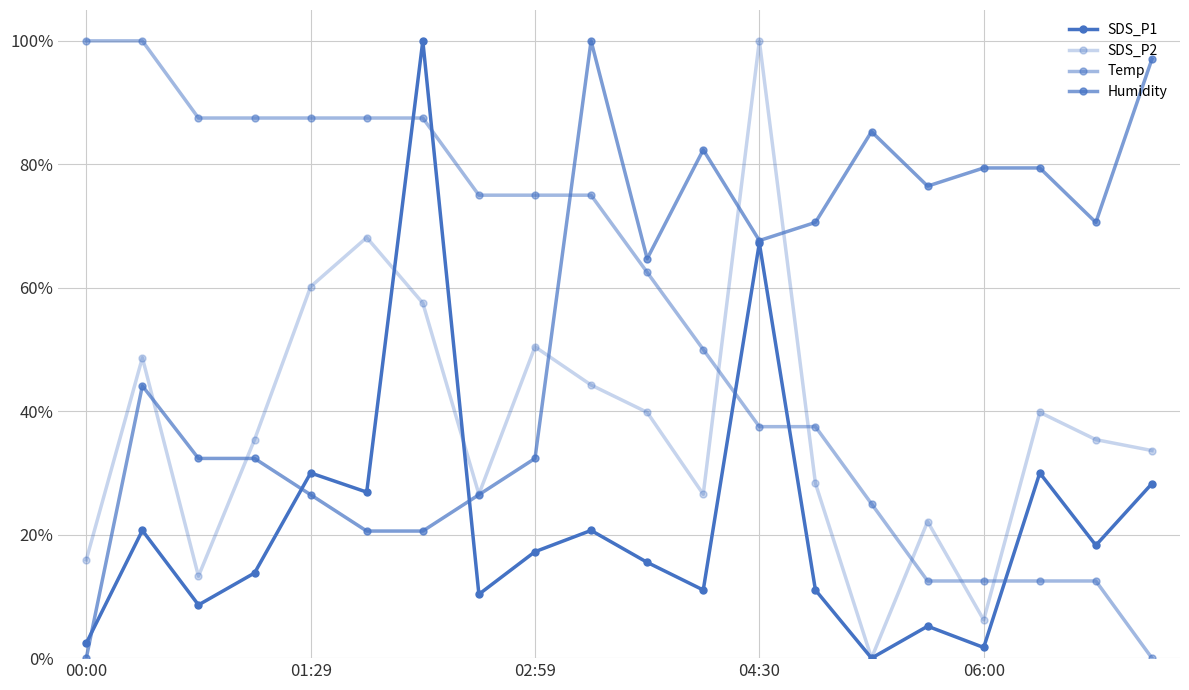

True or false: SDS_P2 has more than 1 points higher than both neighbors.

True